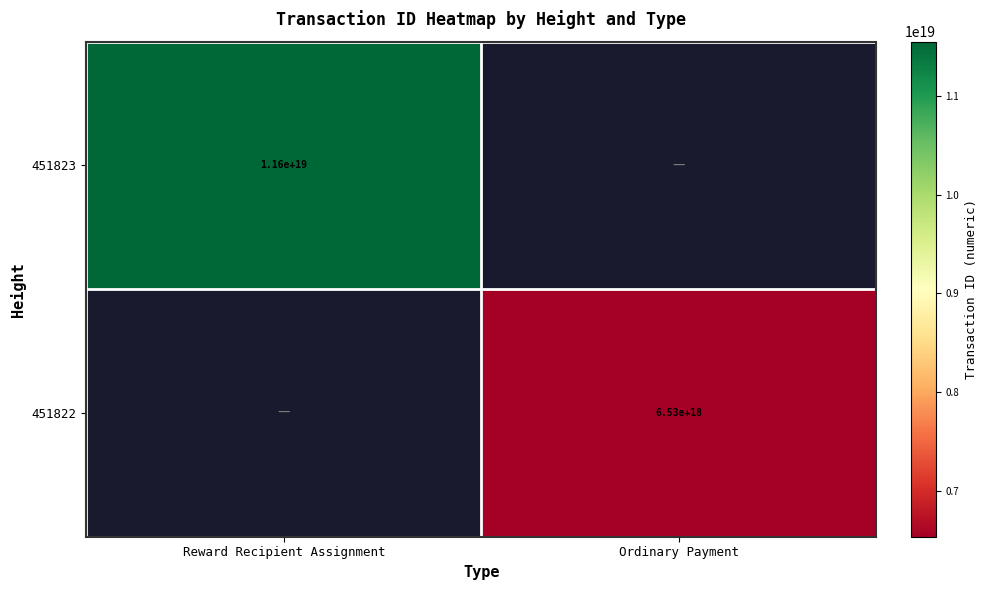

Is it true that 451823 equals 11600000000000000000 at Reward Recipient Assignment?

True